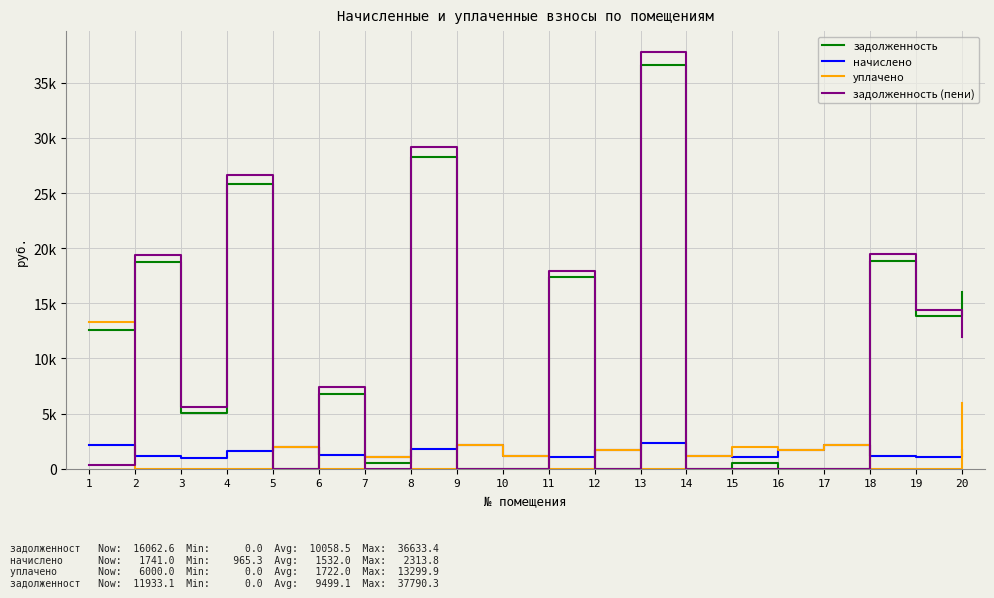

Does the chart have visible grid lines?

Yes